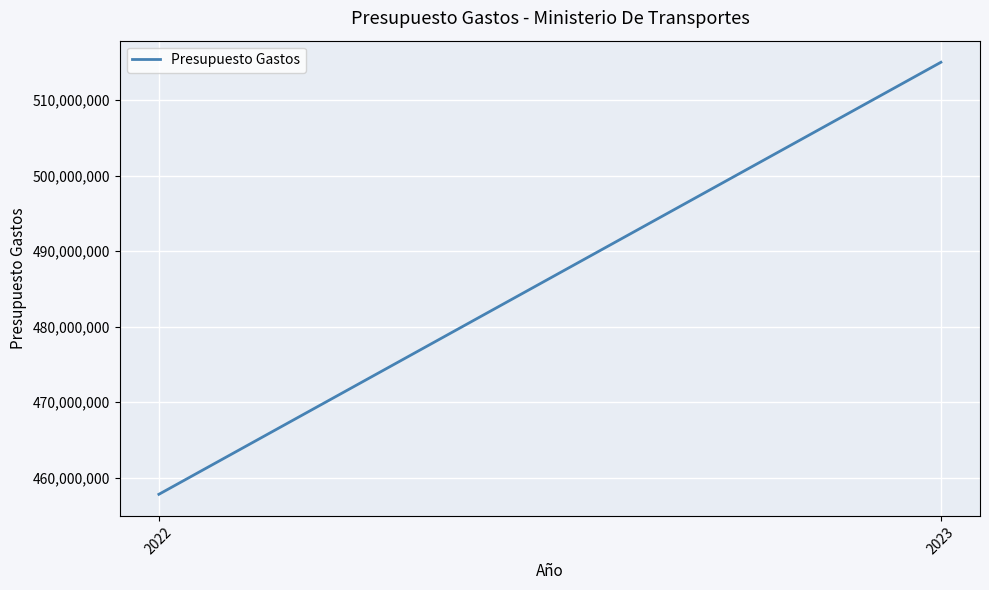

What is the ratio of the value at 2022 to the value at 2023?

0.9